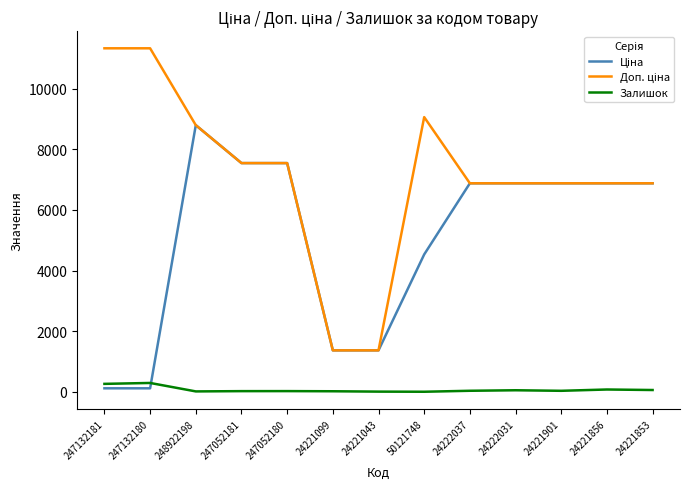

What is the maximum value shown in the chart?

11334.0